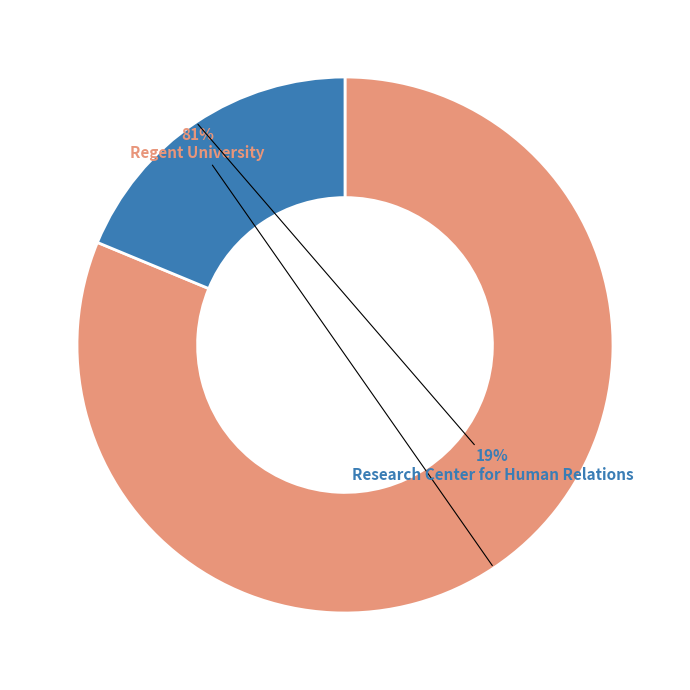

What is the smallest slice in the pie chart?

Research Center for Human Relations